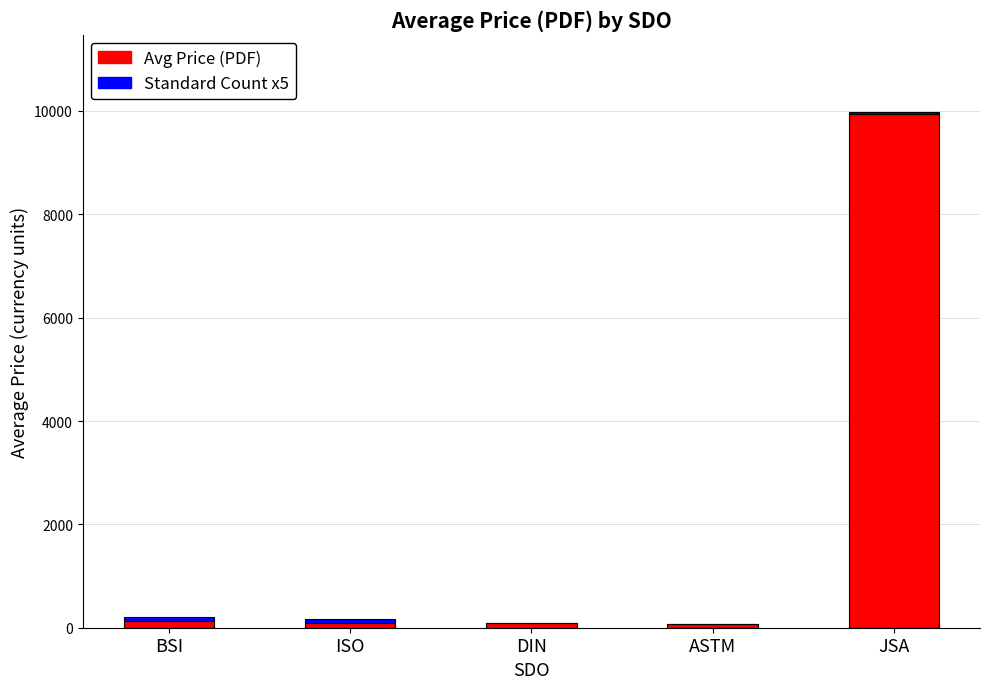

Are the bars horizontal?

No